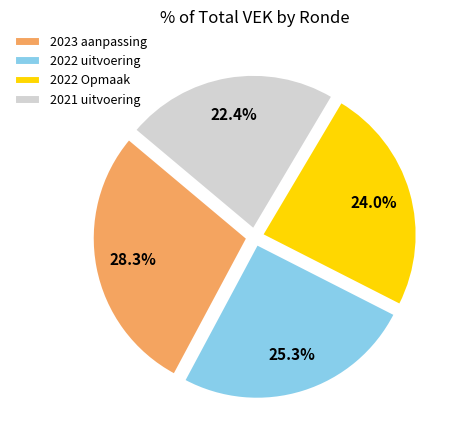

How many slices are in this pie chart?

4